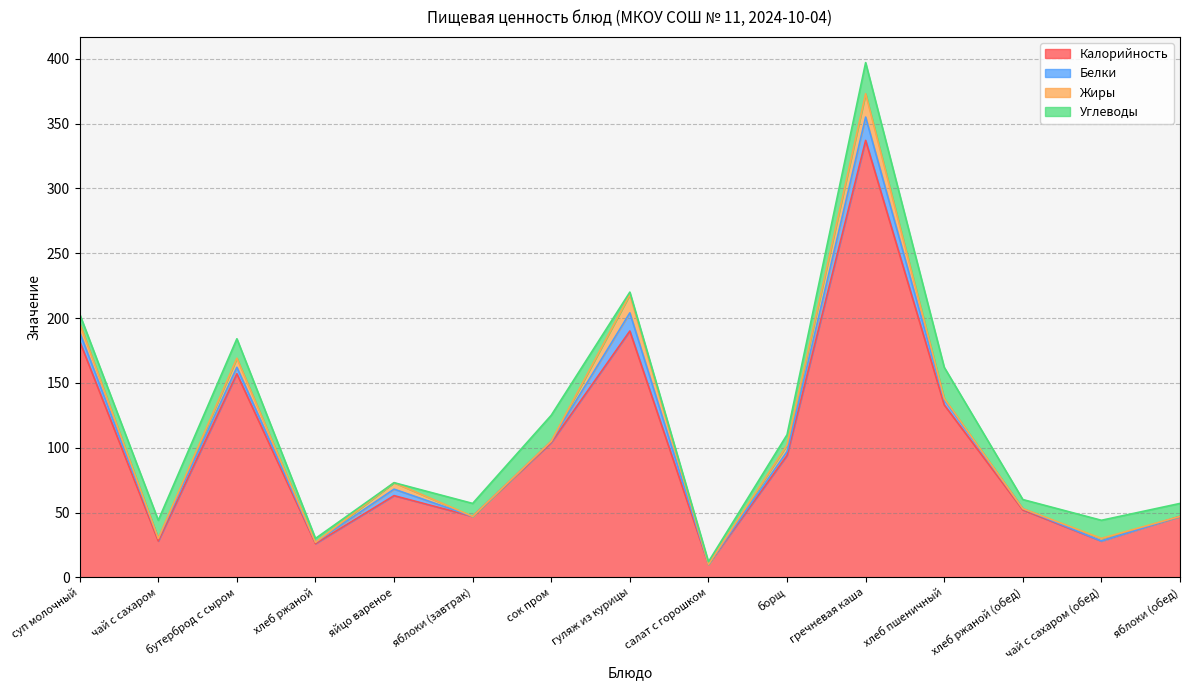

What is the sum of all Калорийность values?

1498